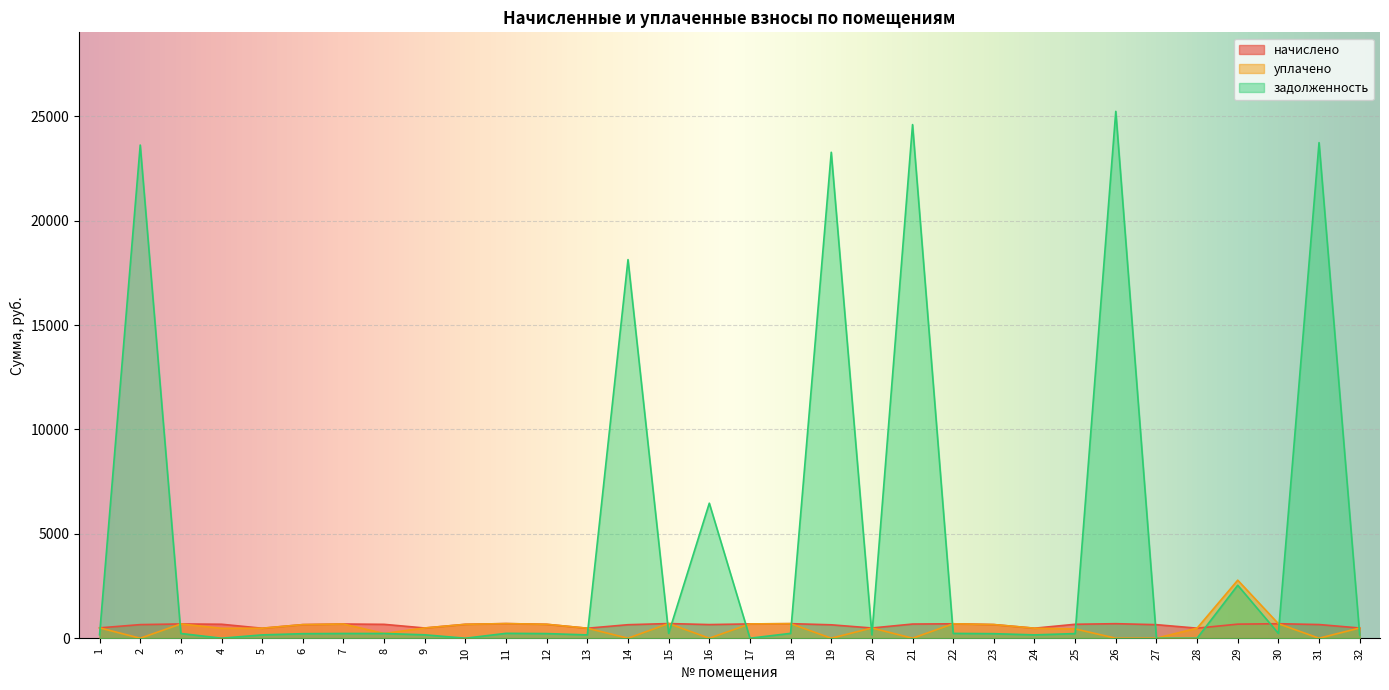

Reading left to right, transcribe all the data shown in this chart.

начислено: 496.1	651.9	683.7	669.4	478.6	651.9	680.5	664.6	489.7	666.2	701.2	666.2	478.6	647.1	702.8	653.5	685.3	698.0	642.4	489.7	678.9	691.6	653.5	480.2	667.8	696.4	648.7	481.8	674.2	694.8	655.1	489.7
уплачено: 496.1	0.0	683.7	475.0	478.6	651.9	680.5	226.7	490.4	666.2	701.2	667.0	479.1	0.0	702.8	0.0	685.3	698.0	0.0	489.9	0.0	691.6	655.0	480.2	445.2	0.0	0.0	481.8	2780.0	695.6	0.0	489.7
задолженность: 165.4	23621.1	227.9	0.0	159.5	217.3	226.8	226.7	163.2	0.0	233.7	222.1	159.5	18134.0	234.3	6467.1	0.0	232.7	23275.5	163.2	24600.6	230.6	218.0	160.1	222.6	25234.3	0.0	0.0	2536.5	231.6	23736.4	163.2